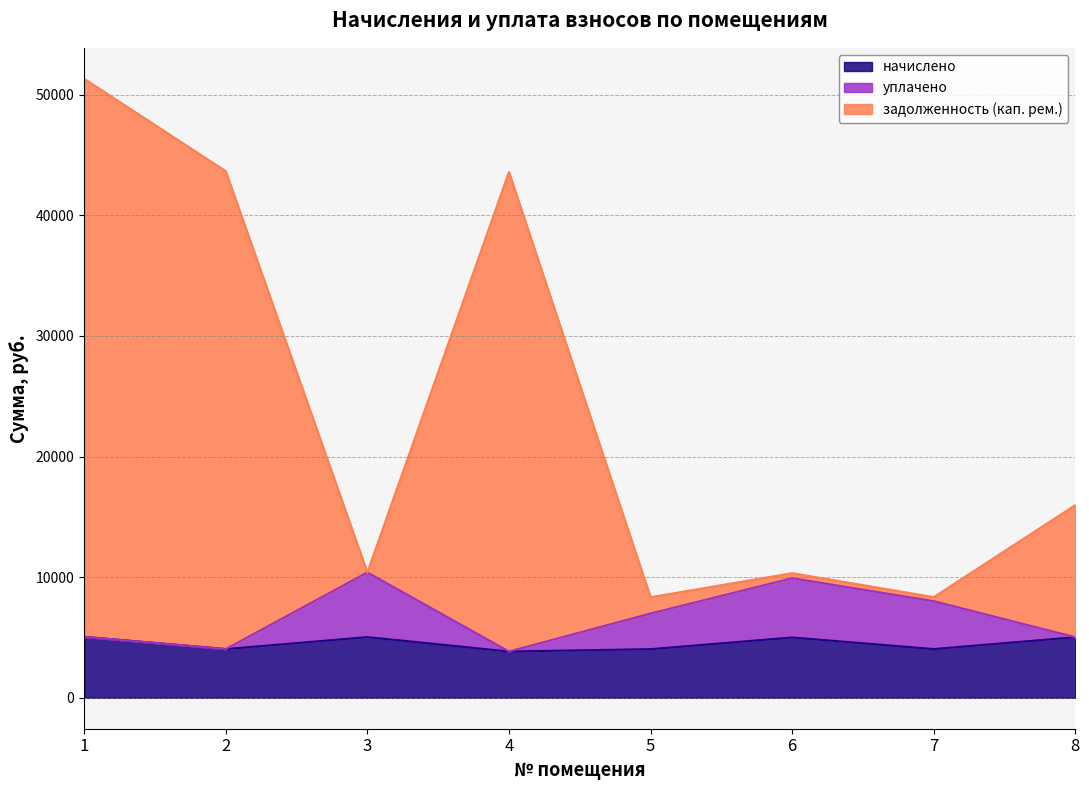

How many lines are shown in the chart?

3